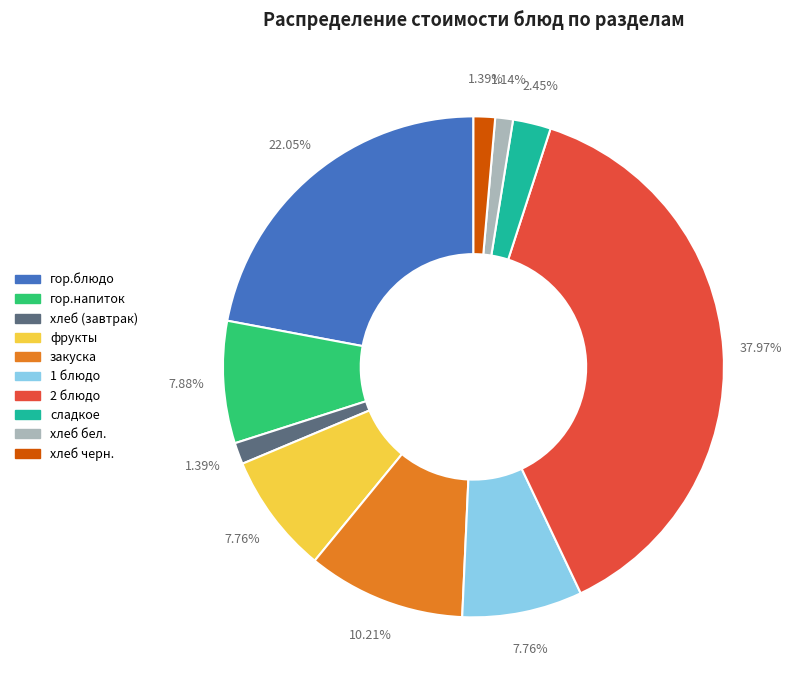

The фрукты slice represents 8% of the pie. True or false?

True